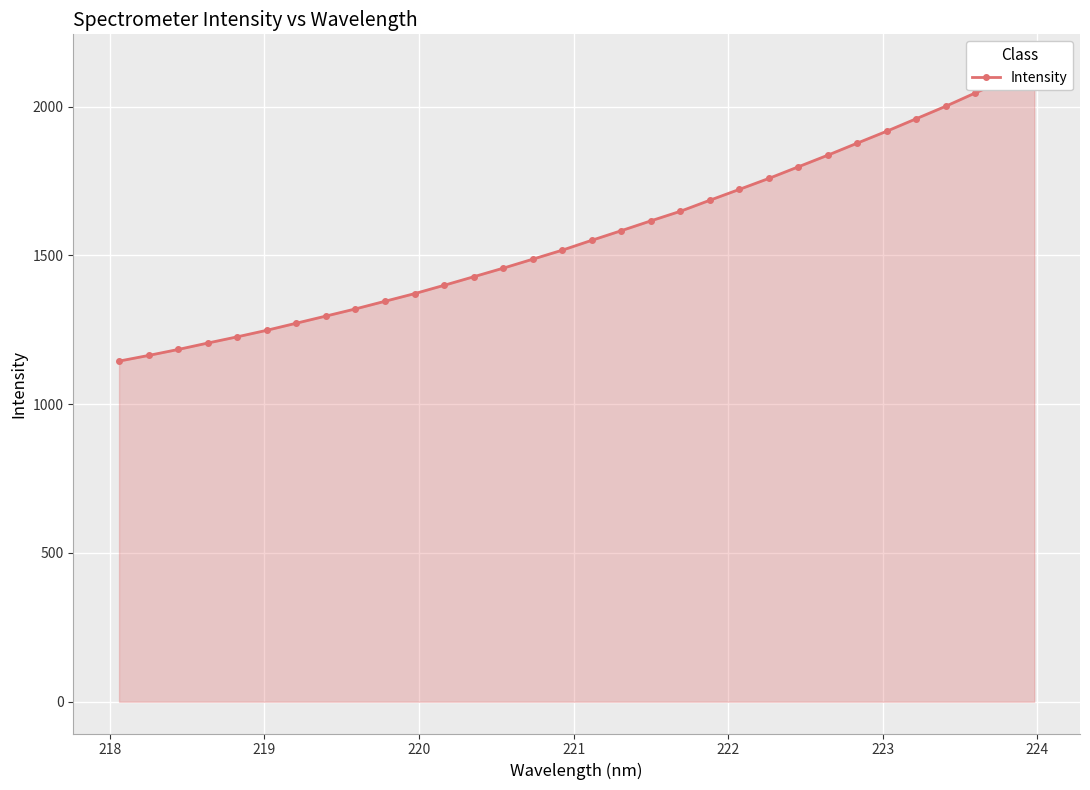

Does the chart display data point markers on the line(s)?

Yes